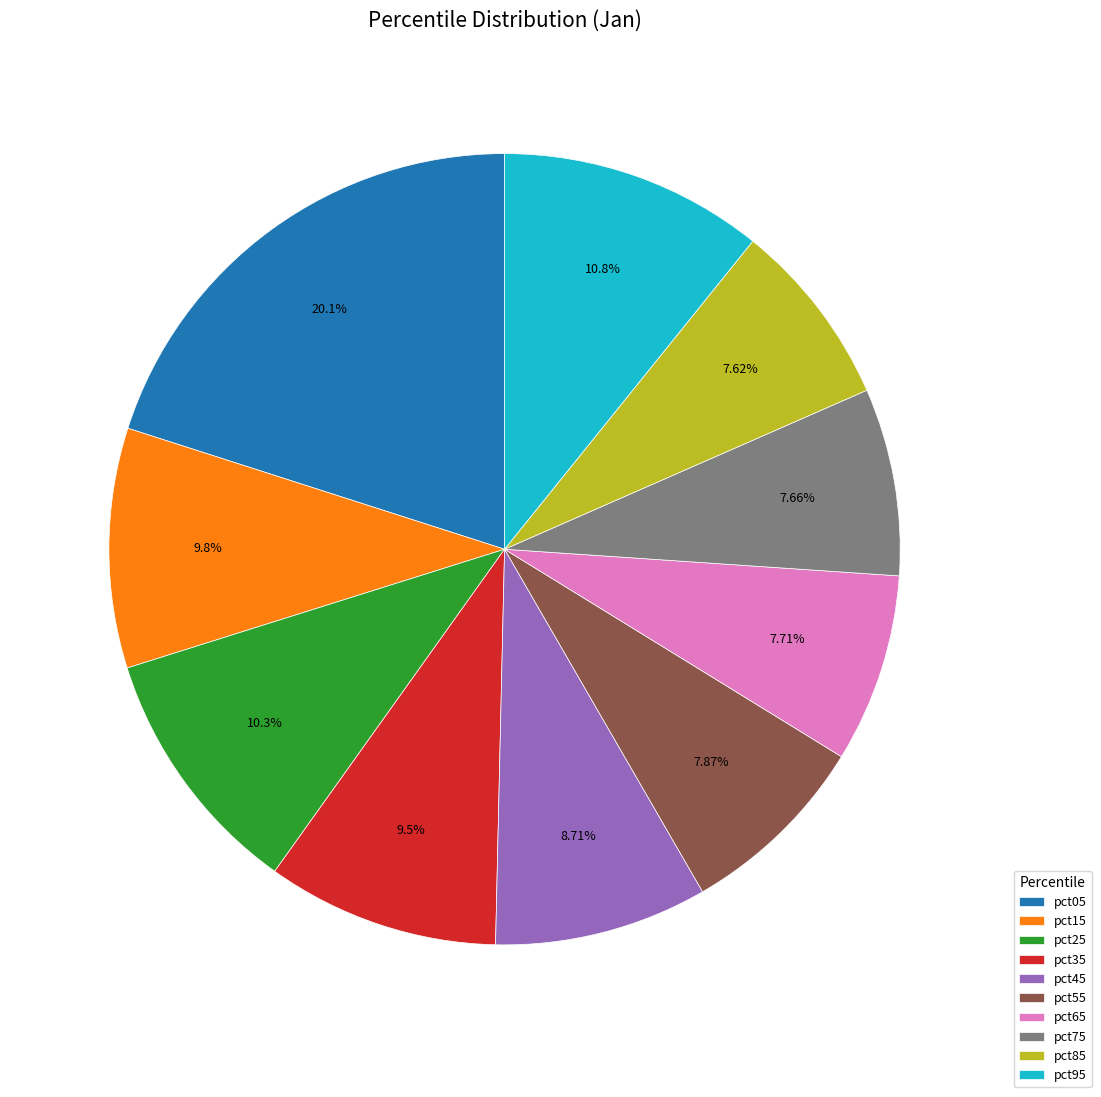

To the nearest percent, what percentage of the pie is pct75?

8%